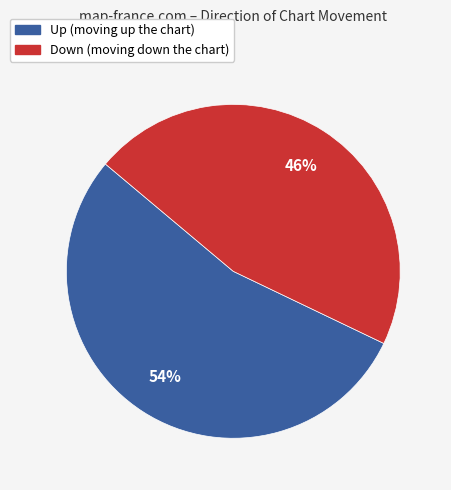

How many segments does this pie chart have?

2